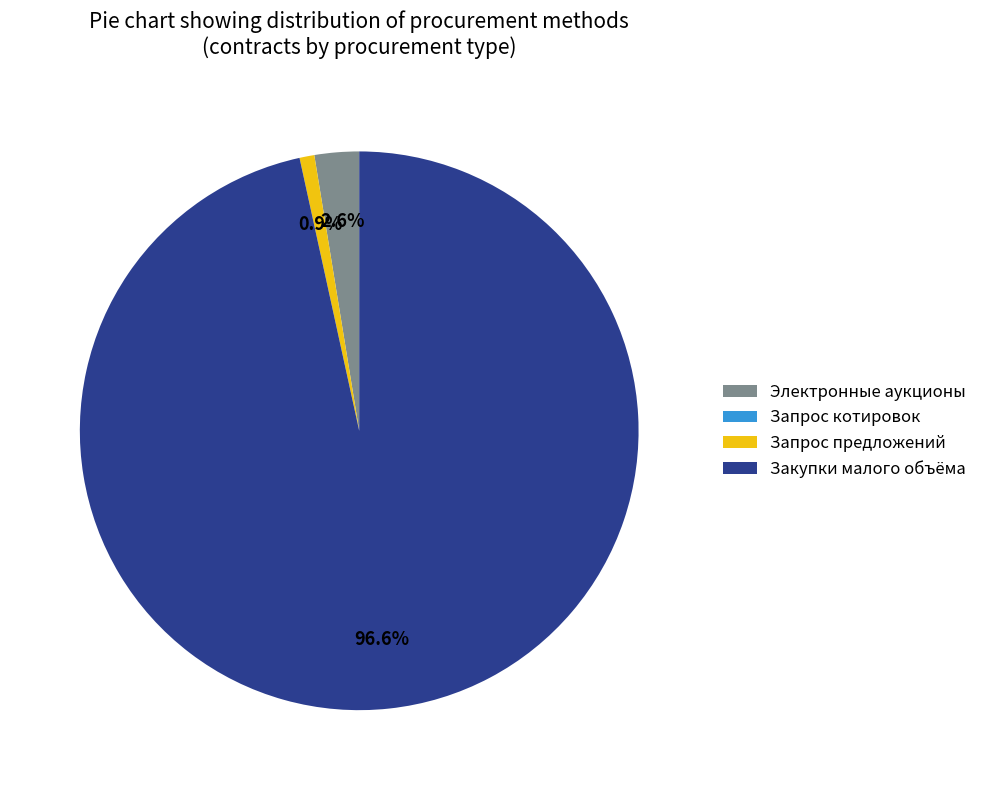

Is it true that Закупки малого объёма is 97% of the pie?

True